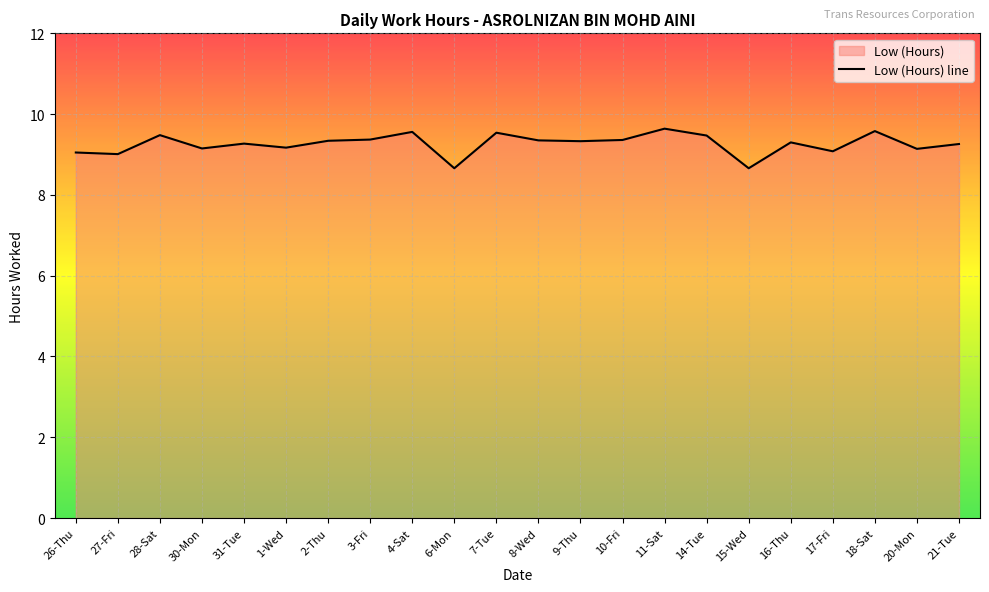

List the labels in order of value, smallest first.

6-Mon, 15-Wed, 27-Fri, 26-Thu, 17-Fri, 20-Mon, 30-Mon, 1-Wed, 21-Tue, 31-Tue, 16-Thu, 9-Thu, 2-Thu, 8-Wed, 10-Fri, 3-Fri, 14-Tue, 28-Sat, 7-Tue, 4-Sat, 18-Sat, 11-Sat